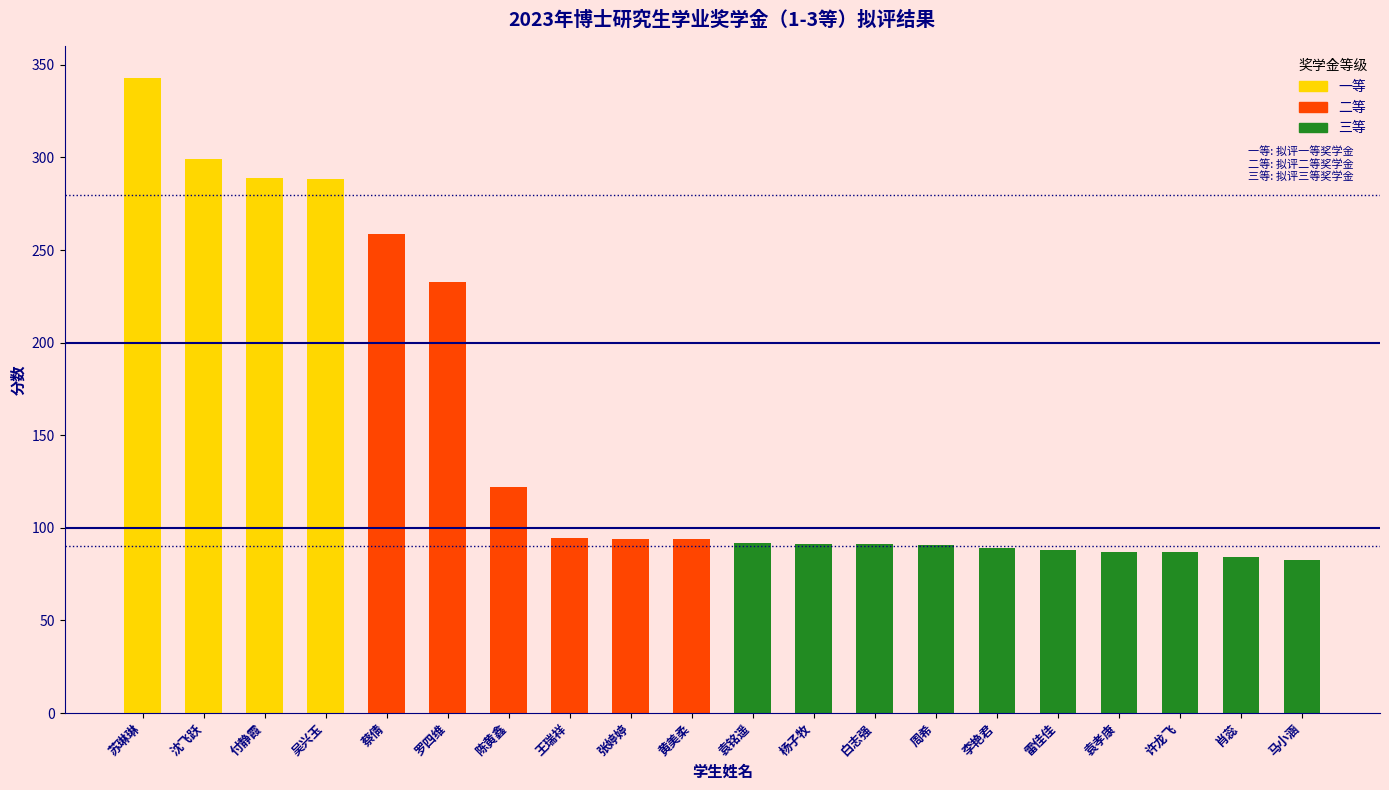

At which label is the value closest to 212?

罗四维